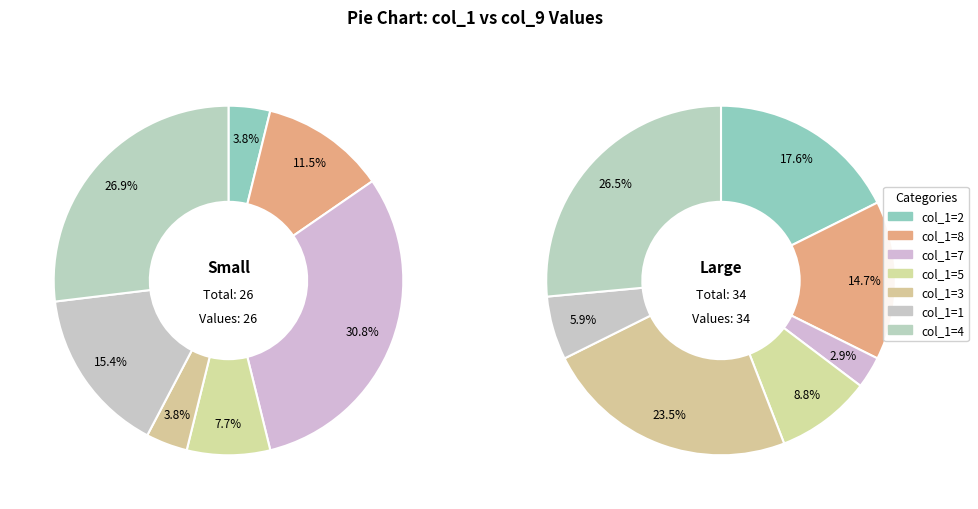

To the nearest percent, what is the combined percentage of 4 and 7?

58%